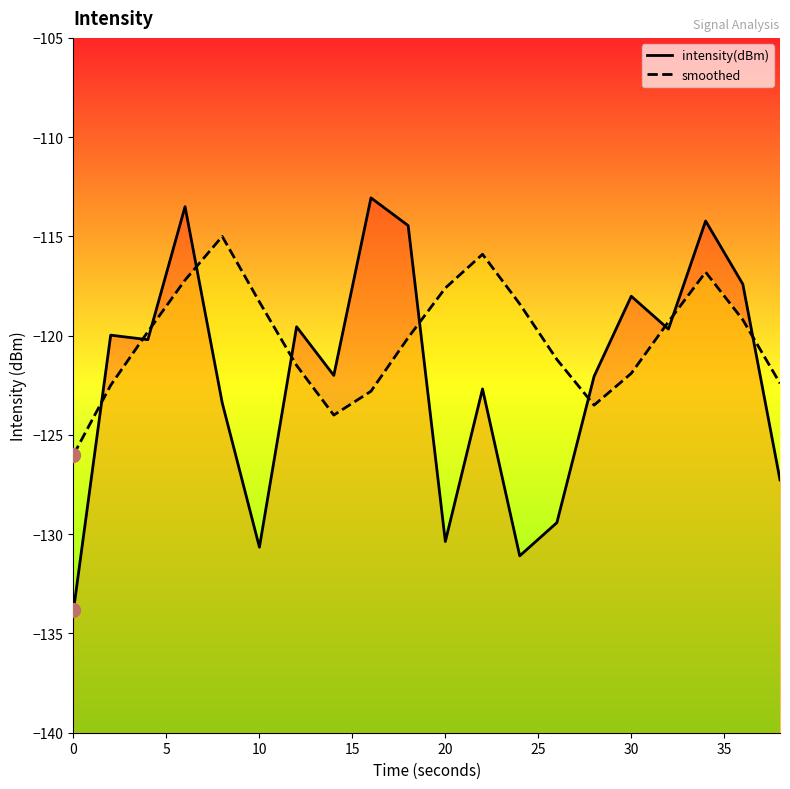

Is the value of smoothed at 11 greater than the value of intensity(dBm) at 9?

No